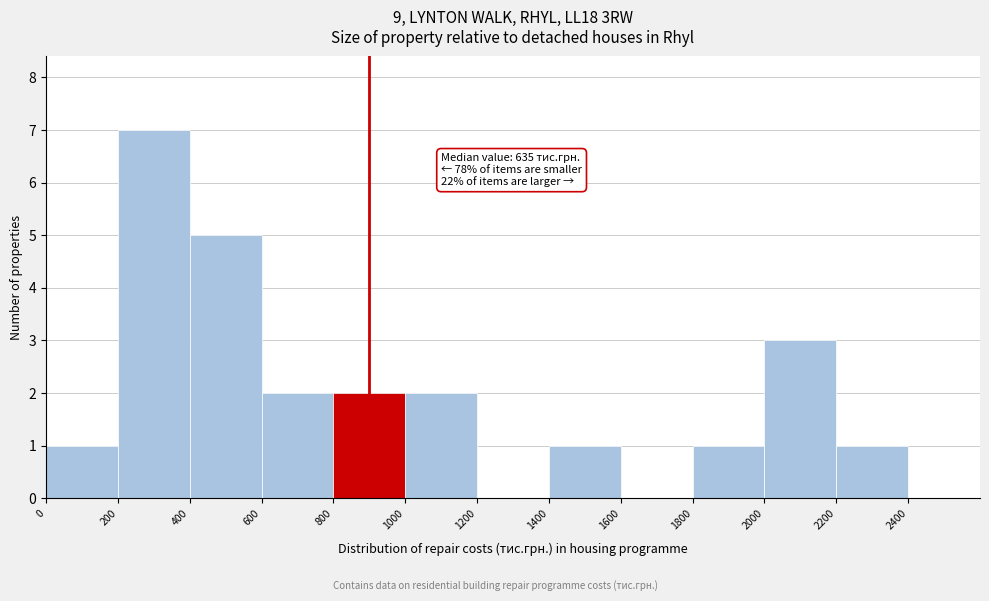

Over which range of the x-axis is the bar tallest?

200 to 400